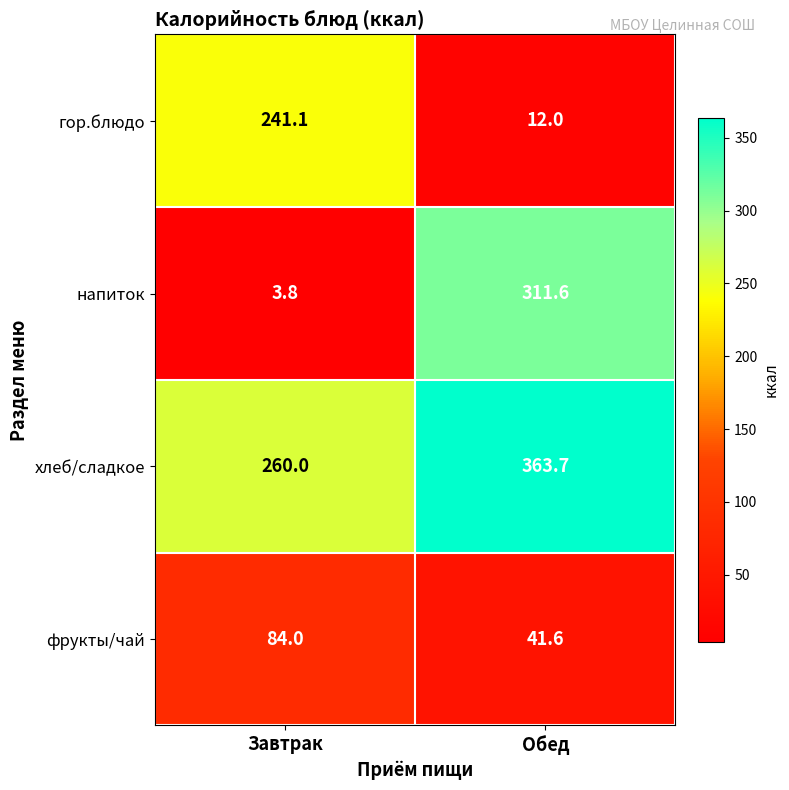

What is the sum of all хлеб/сладкое values?

623.7